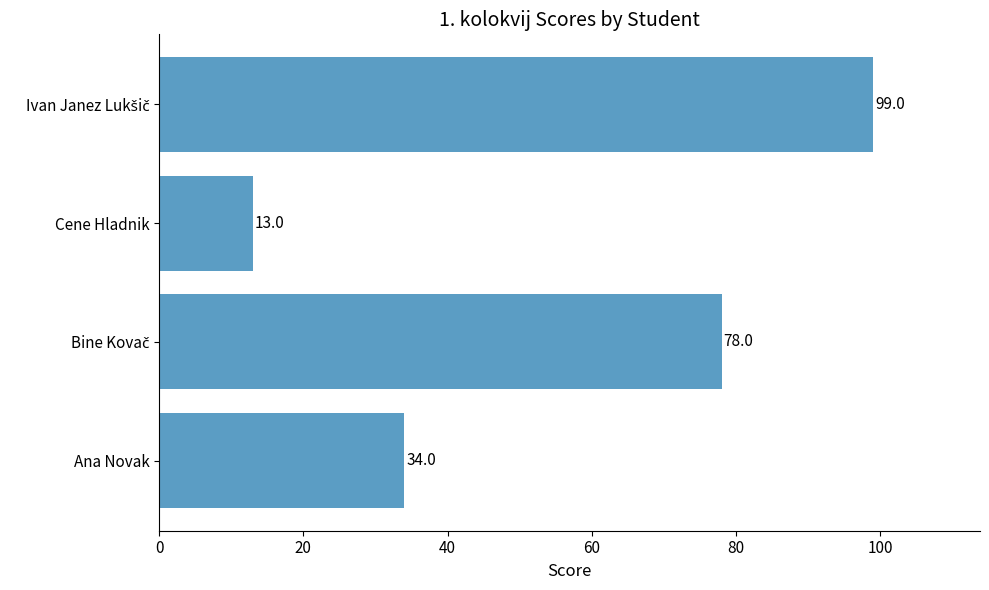

What is the difference between the maximum and minimum values?

86